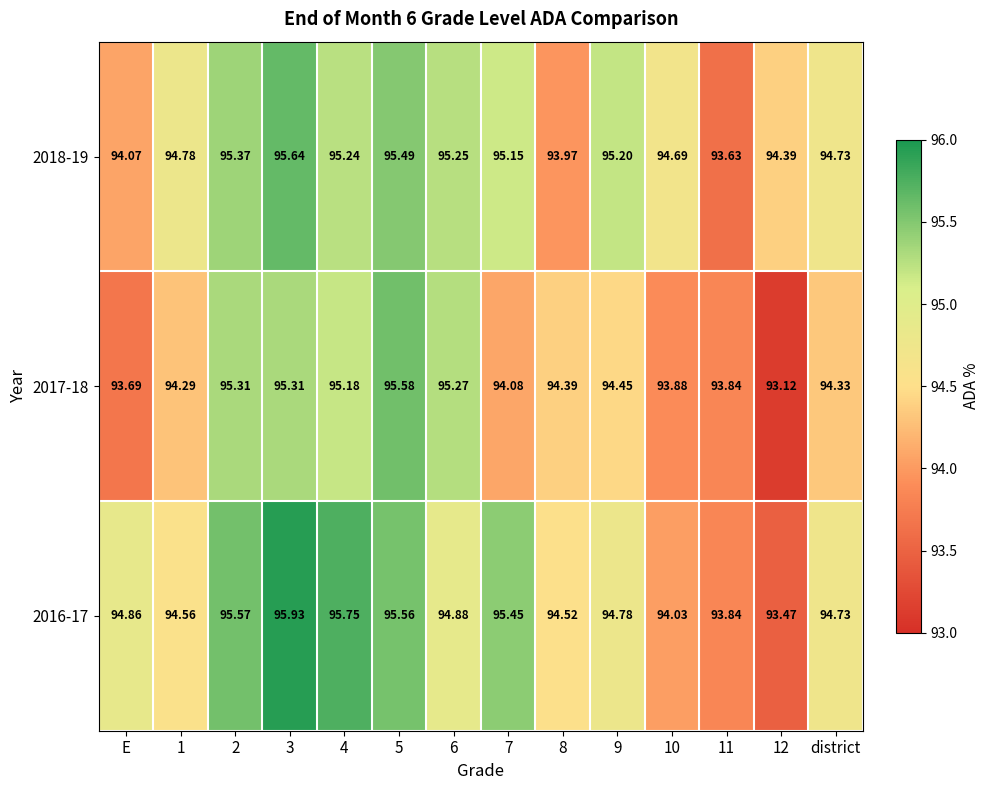

Count the number of categories in the chart.

14